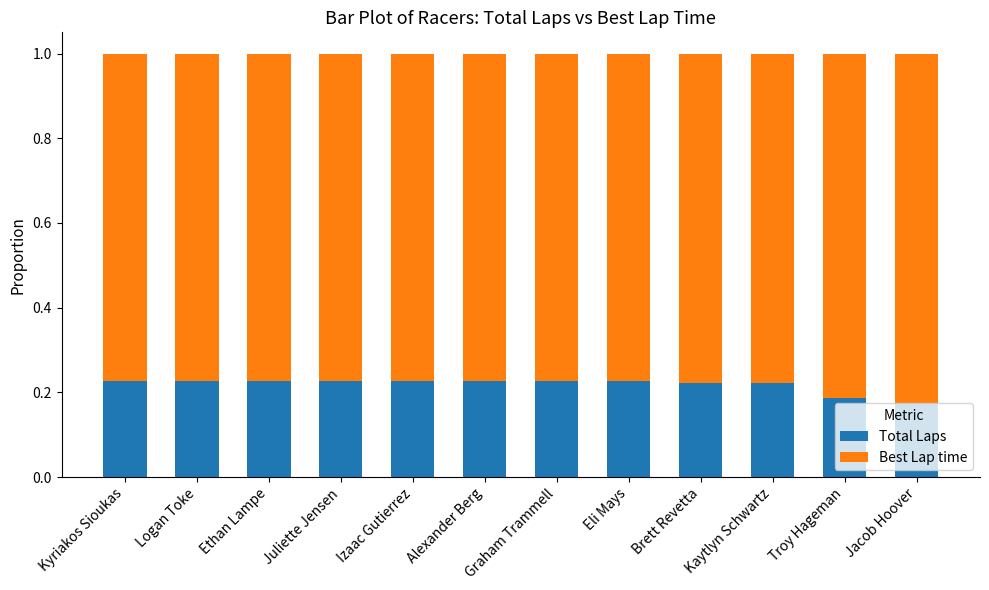

The Total Laps series shows 0.3 at Logan Toke. True or false?

False